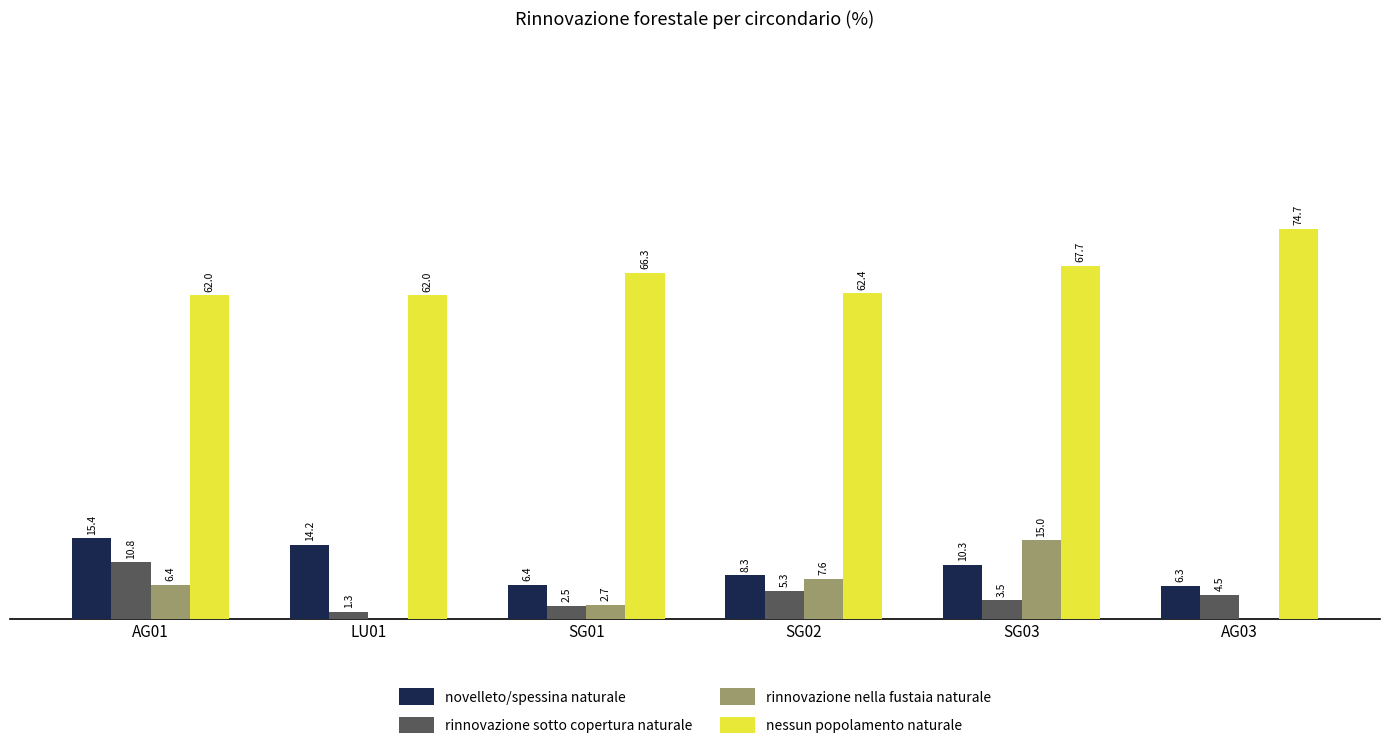

Is the value of rinnovazione nella fustaia naturale at AG01 greater than the value of nessun popolamento naturale at AG03?

No